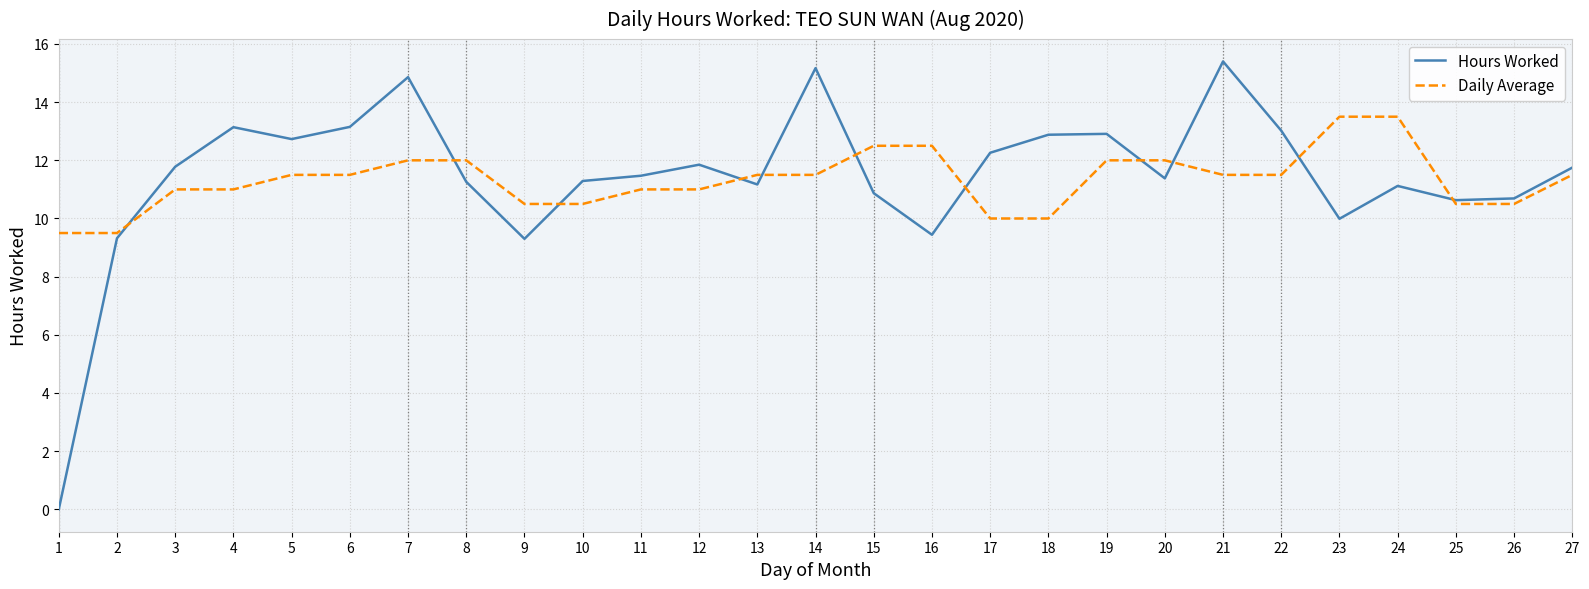

How many lines are shown in the chart?

2